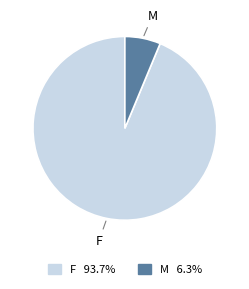

Combined, do M and F account for over 50%?

Yes